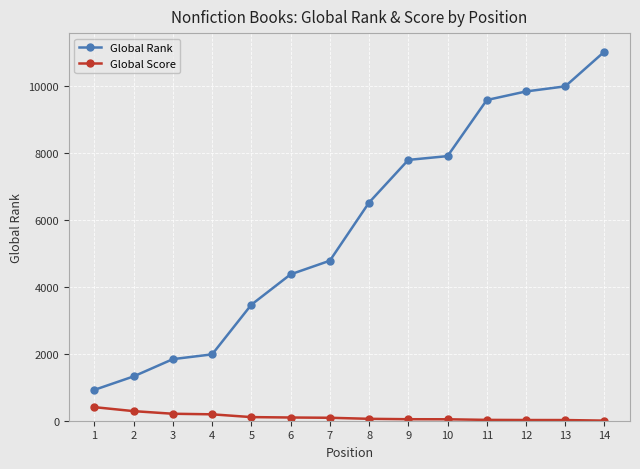

What value does the Global Rank series have at 10?

7896